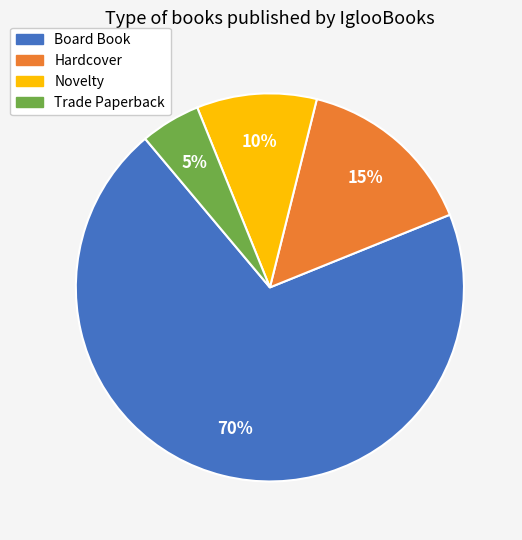

Which category accounts for the majority?

Board Book